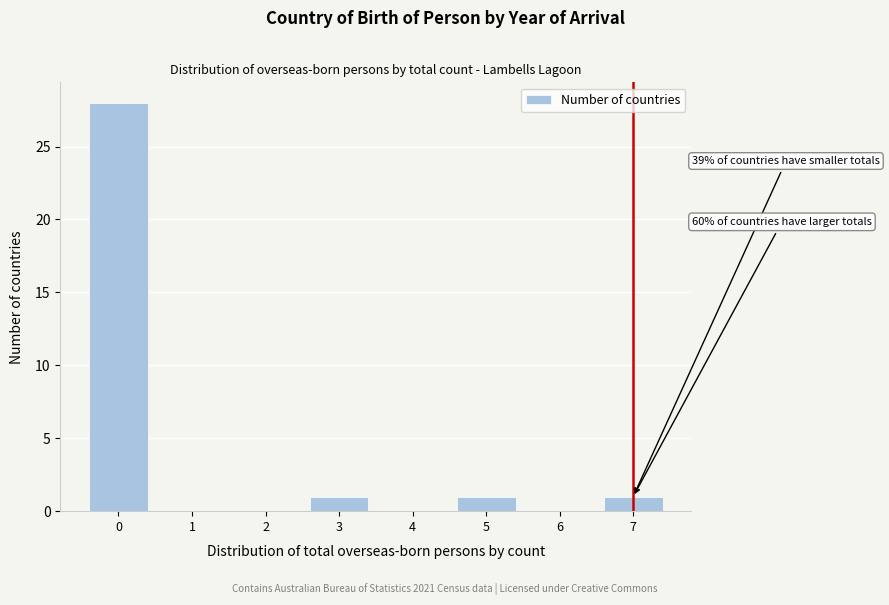

Reading left to right, transcribe all the data shown in this chart.

0=28	1=0	2=0	3=1	4=0	5=1	6=0	7=1